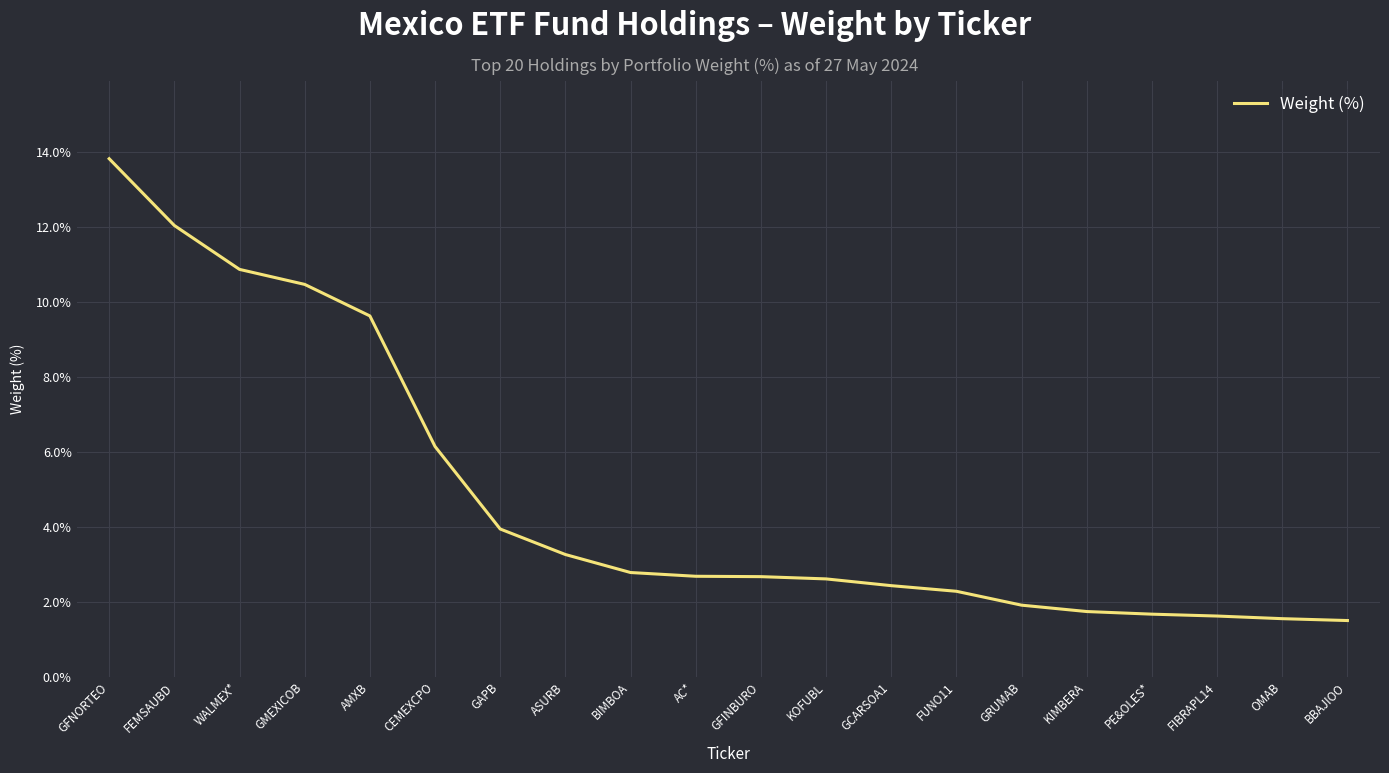

What position from the left is GRUMAB?

15